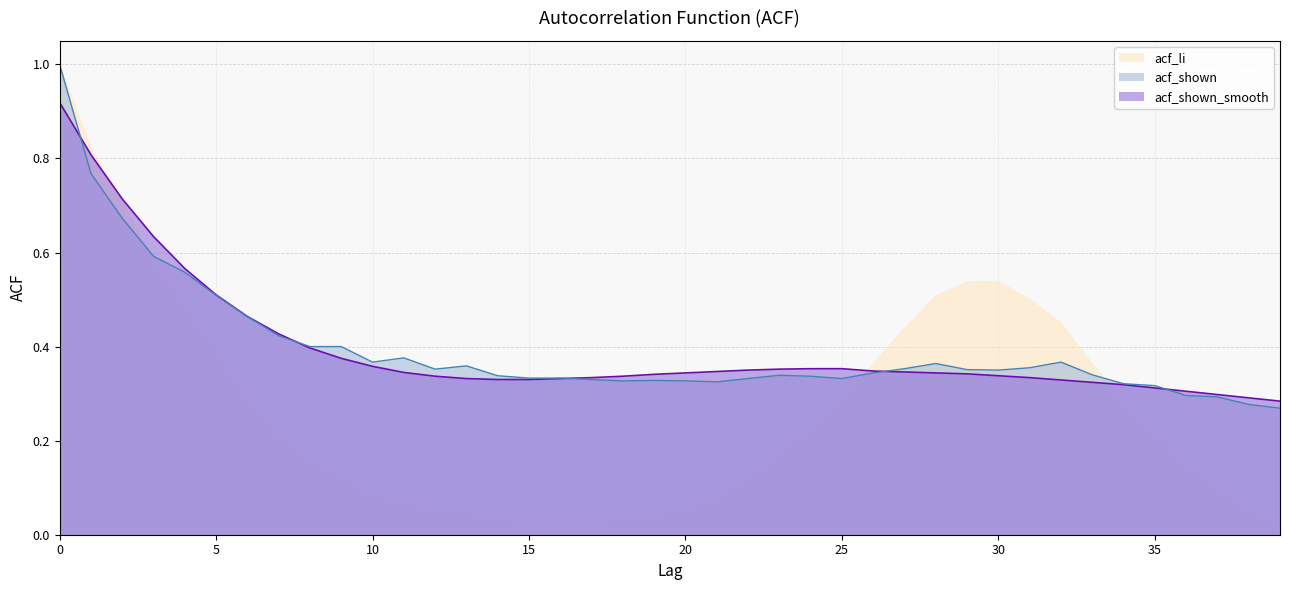

At 14, list the series in order from smallest to largest.

acf_shown_smooth, acf_shown